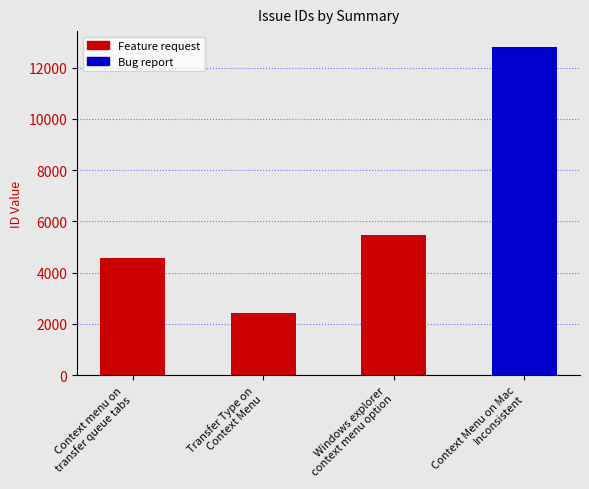

Reading left to right, what are all the values shown in this chart?

4568	2447	5471	12790